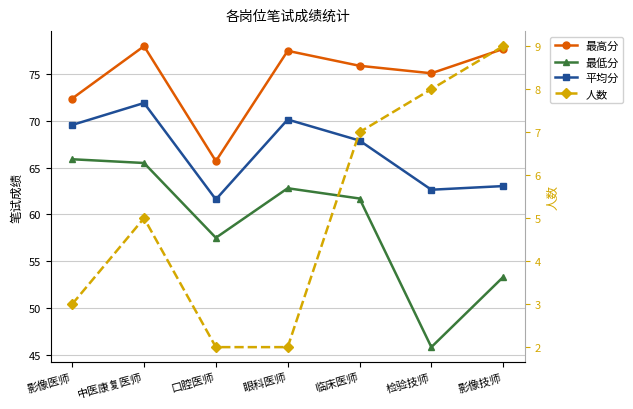

How many lines are shown in the chart?

4